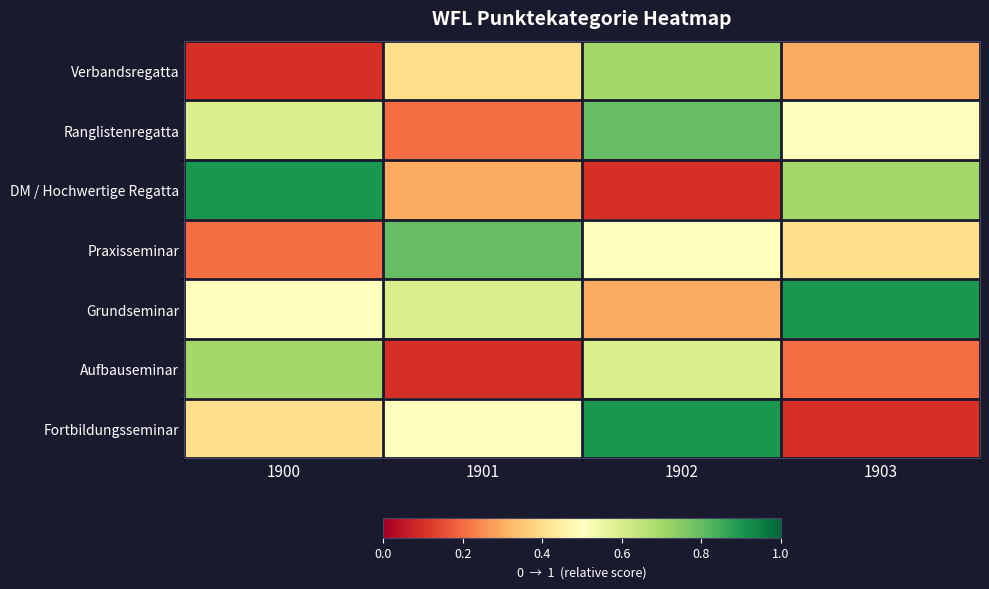

Which series changed the most between 1900 and 1903?

Aufbauseminar